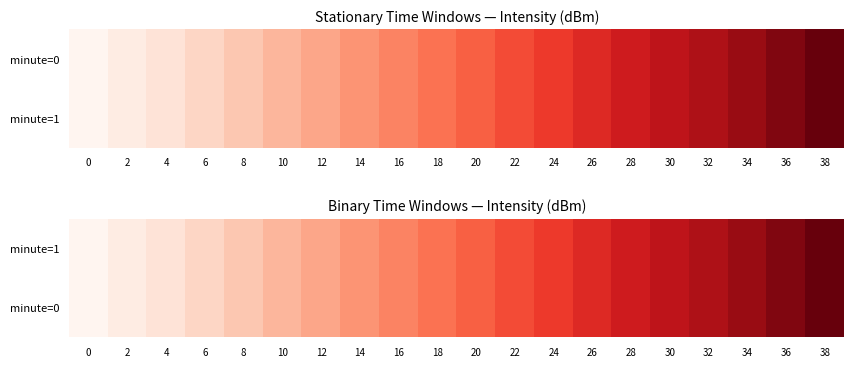

Is the value of minute=1 at 16 greater than the value of minute=0 at 38?

No